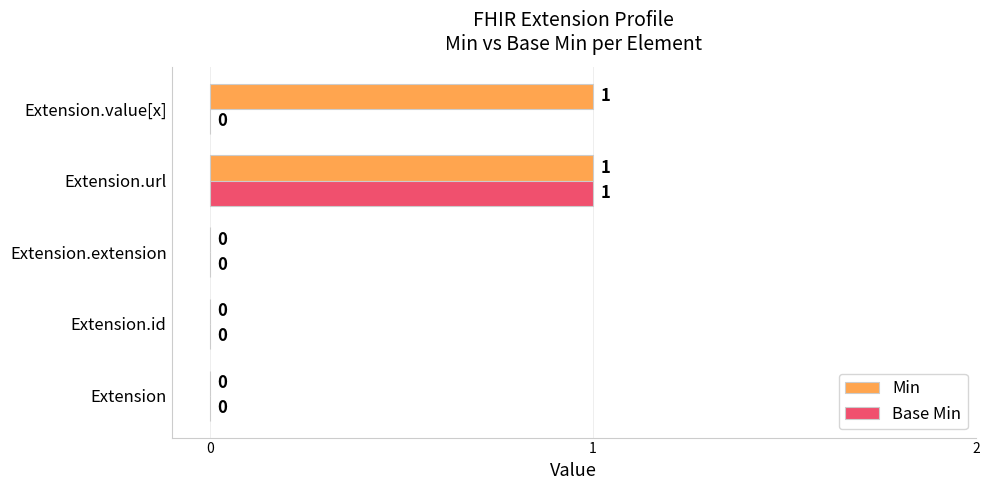

At which category is the sum across all series the highest?

Extension.url